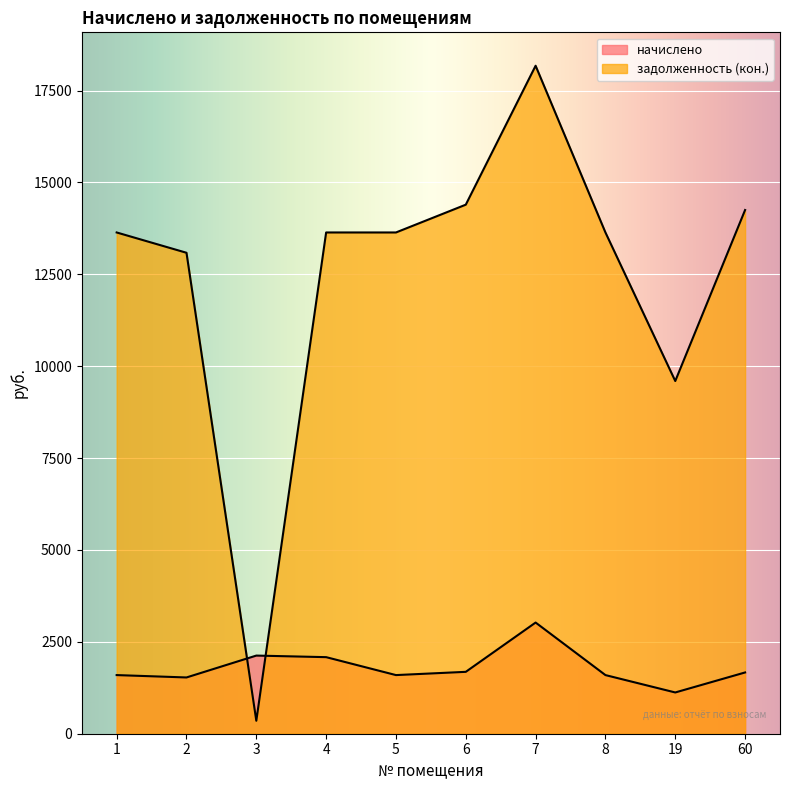

True or false: начислено has a value of 1441.4 at 3.

False